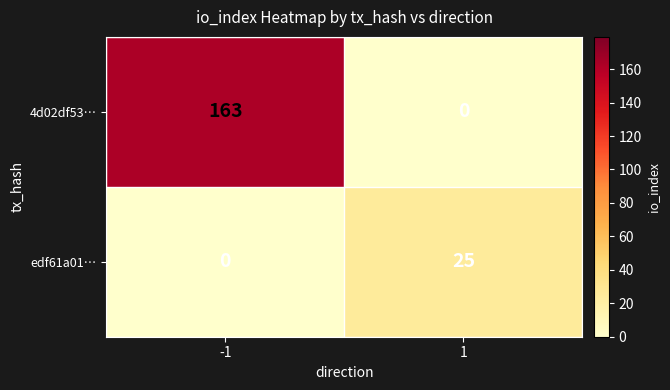

Reading right to left, transcribe all the data shown in this chart.

4d02df53…: 0	163
edf61a01…: 25	0